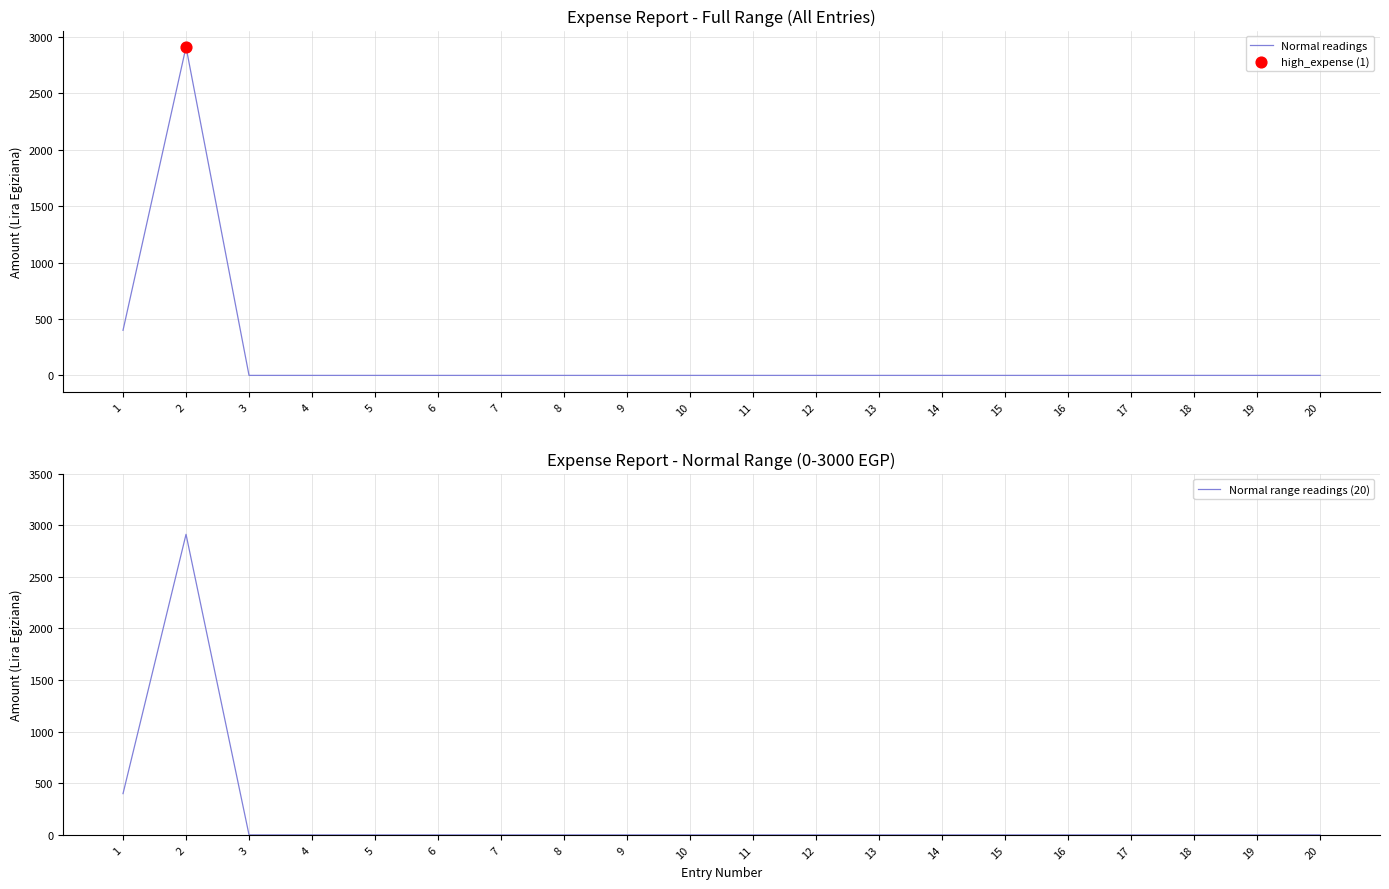

At which category is the sum across all series the highest?

2